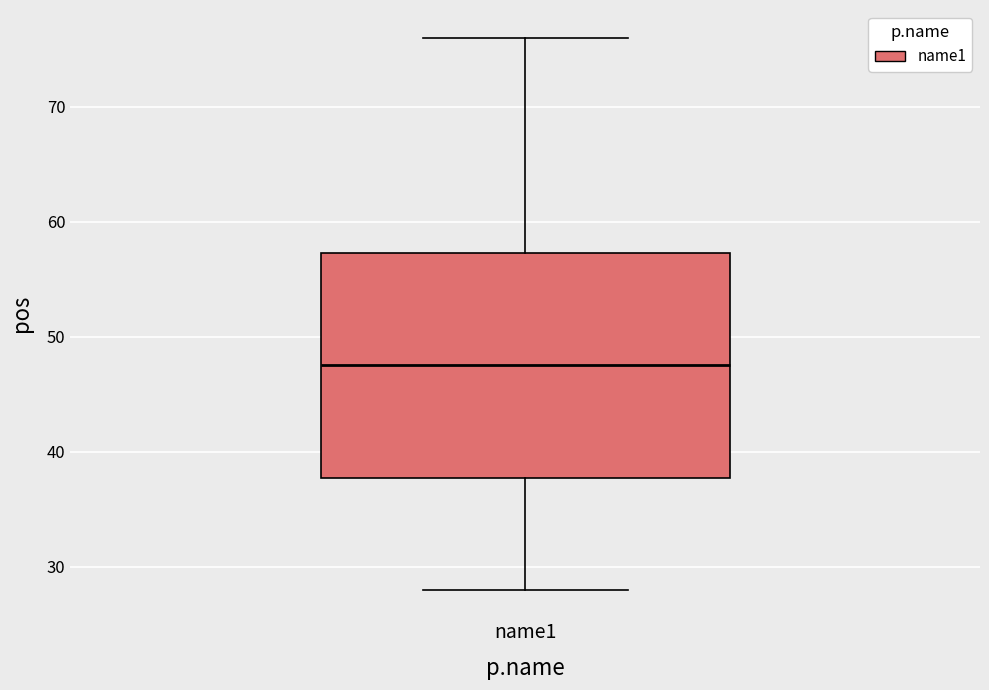

Where is the upper edge of the box for name1 on the y-axis? The values are not printed on the chart, so give them approximately, as read against the axis.

57